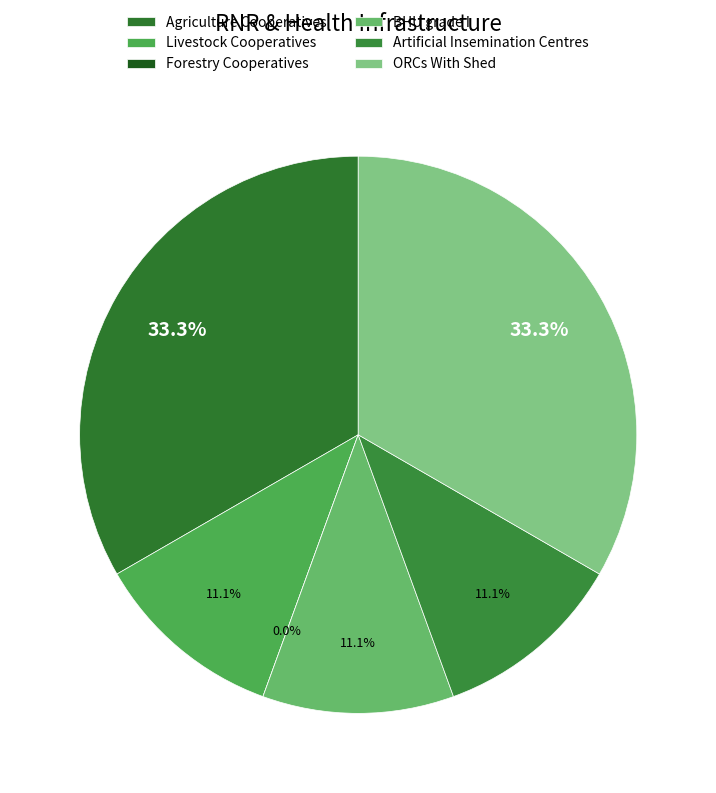

Does any single category account for the majority?

No